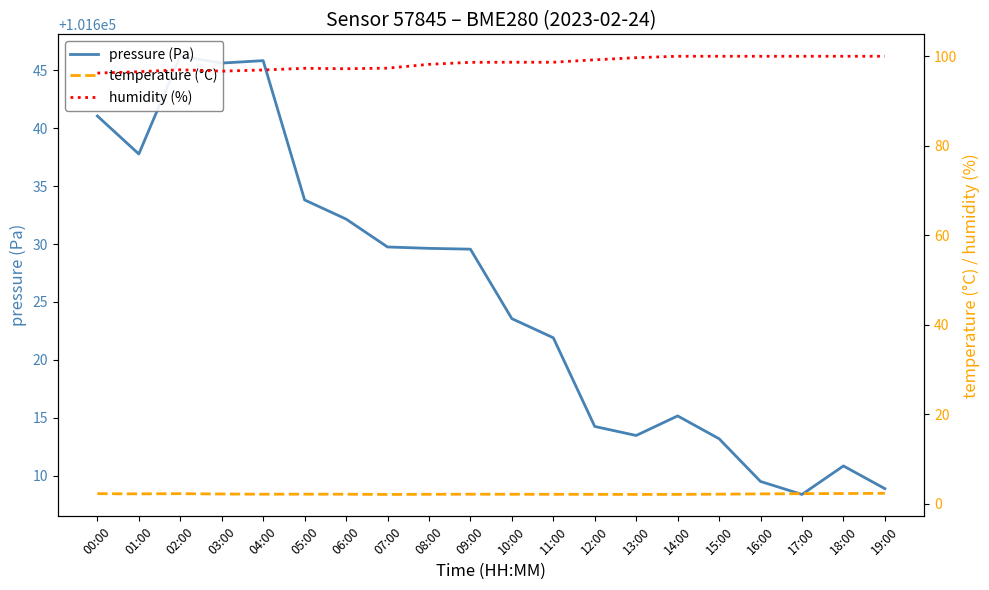

How many data points in humidity (%) are above 98?

12